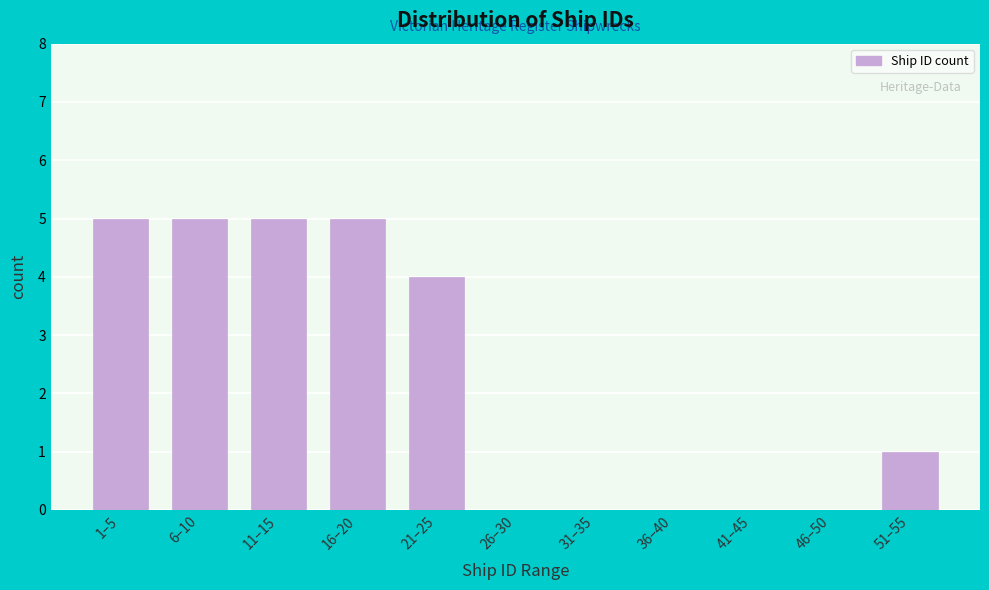

Reading left to right, what are all the values shown in this chart?

1–5=5	6–10=5	11–15=5	16–20=5	21–25=4	26–30=0	31–35=0	36–40=0	41–45=0	46–50=0	51–55=1